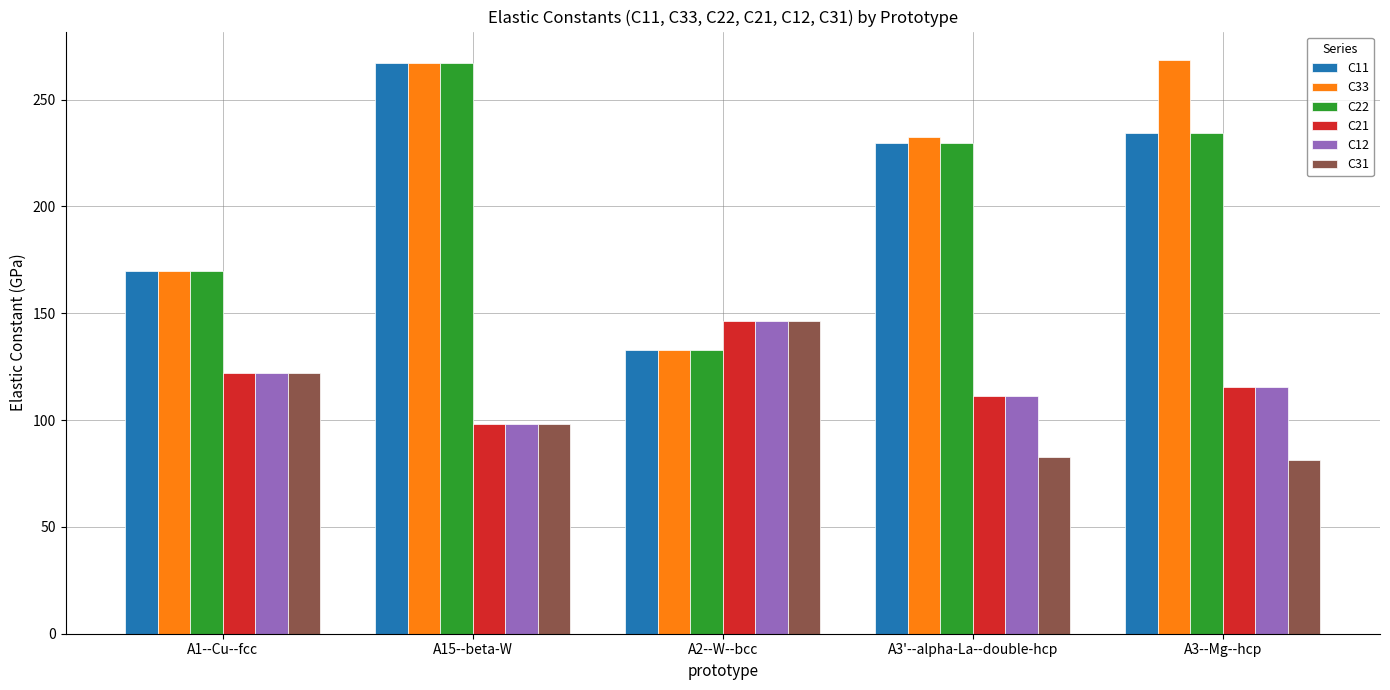

What is the difference between the maximum and minimum values in the C22 series?

134.1